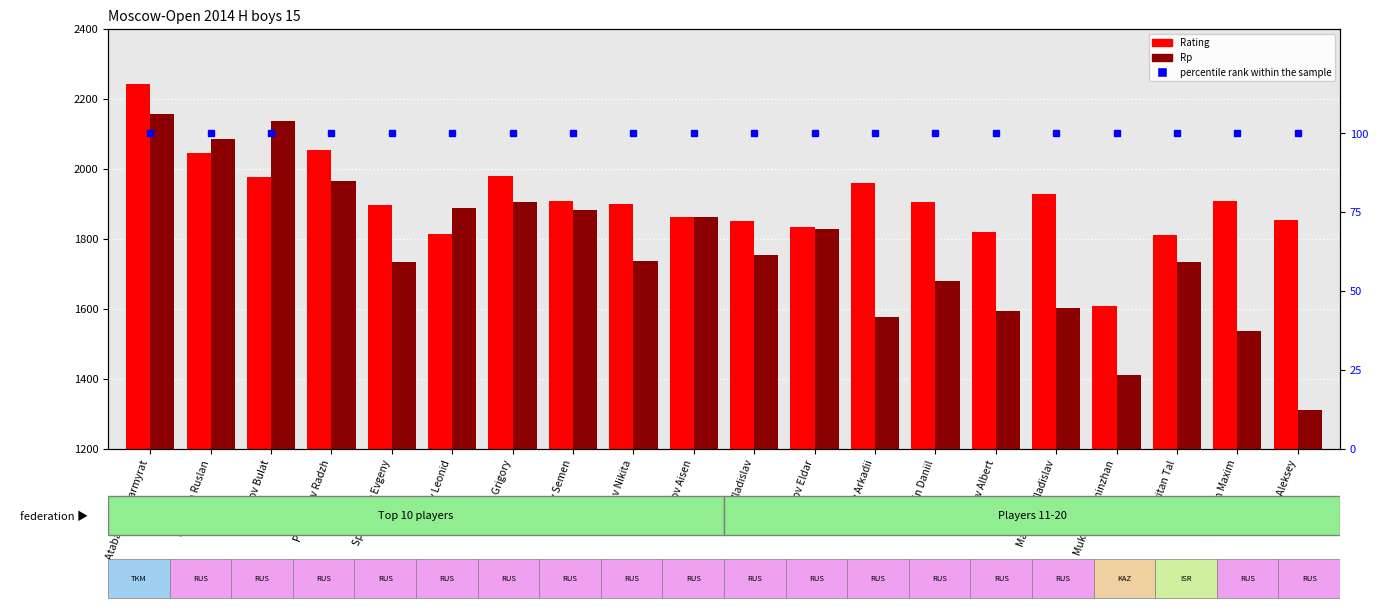

What position from the left is Matyunin Maxim?

19